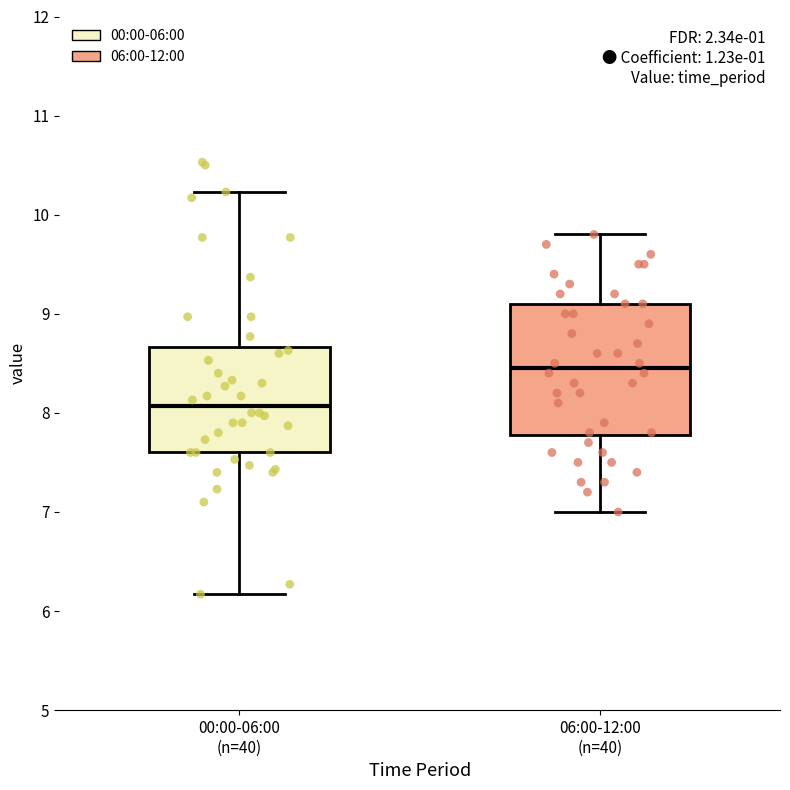

Comparing the boxes themselves (not the whiskers), which one is the tallest?

06:00-12:00 (n=40)